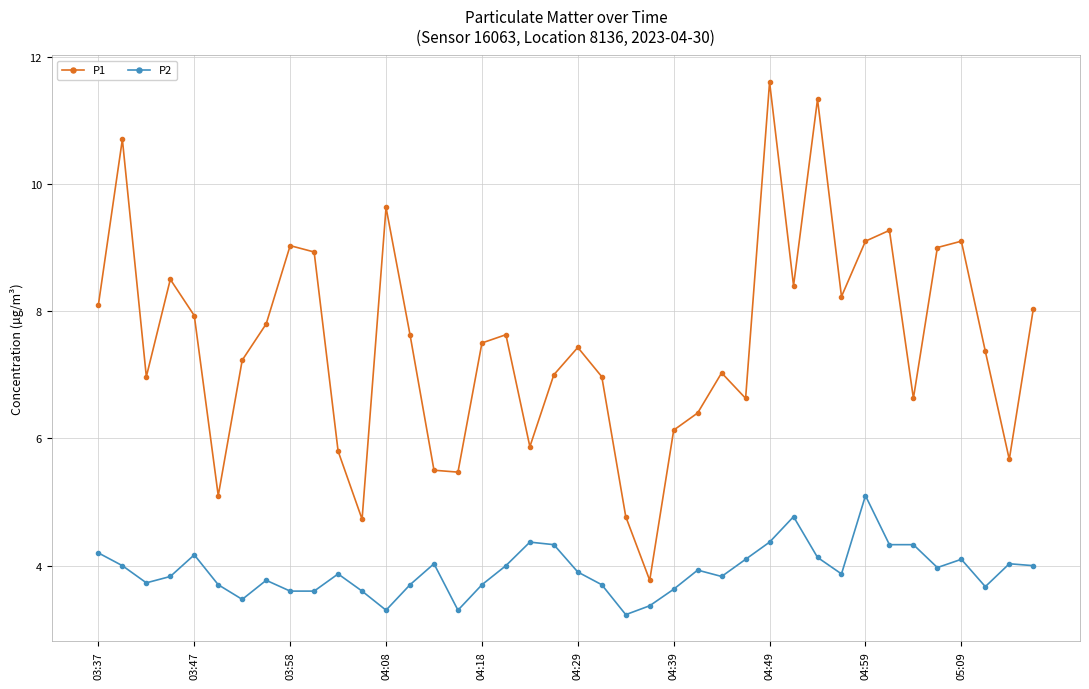

In P1, how many points are lower than both neighbors (excluding endpoints)?

11